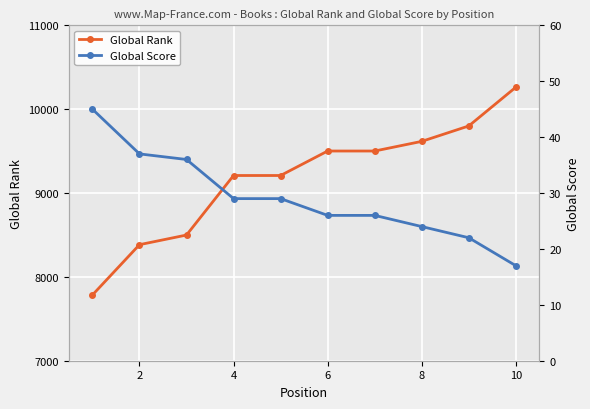

What is the lowest value of the Global Rank series?

7784